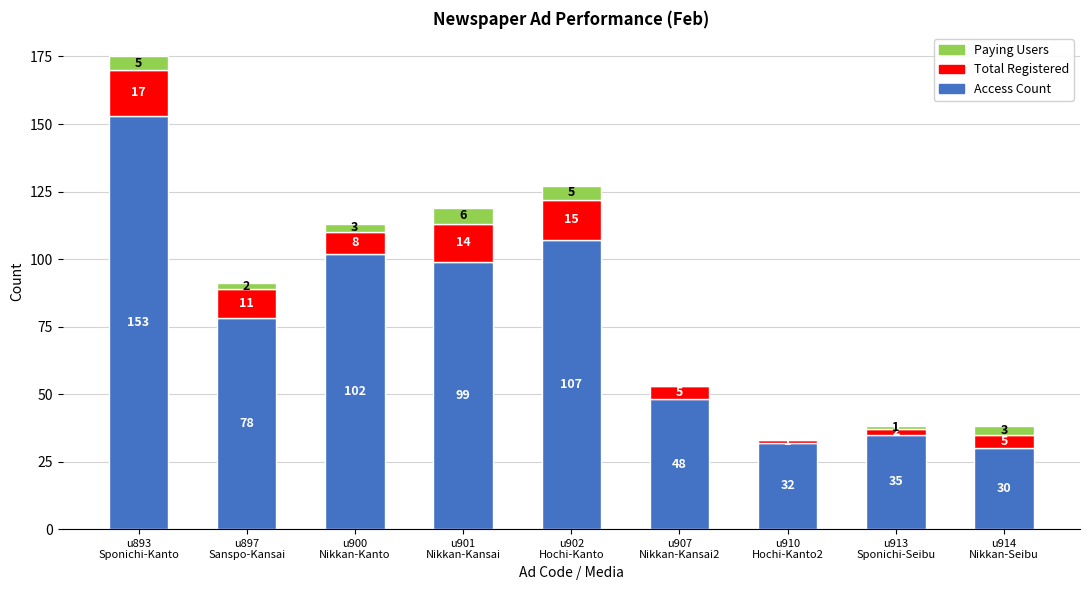

What are all the series names shown in the legend?

Paying Users, Total Registered, Access Count